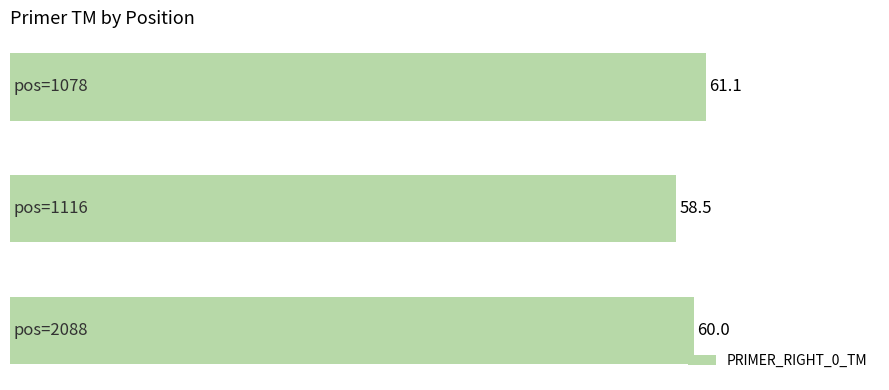

How many bars are there in total?

3